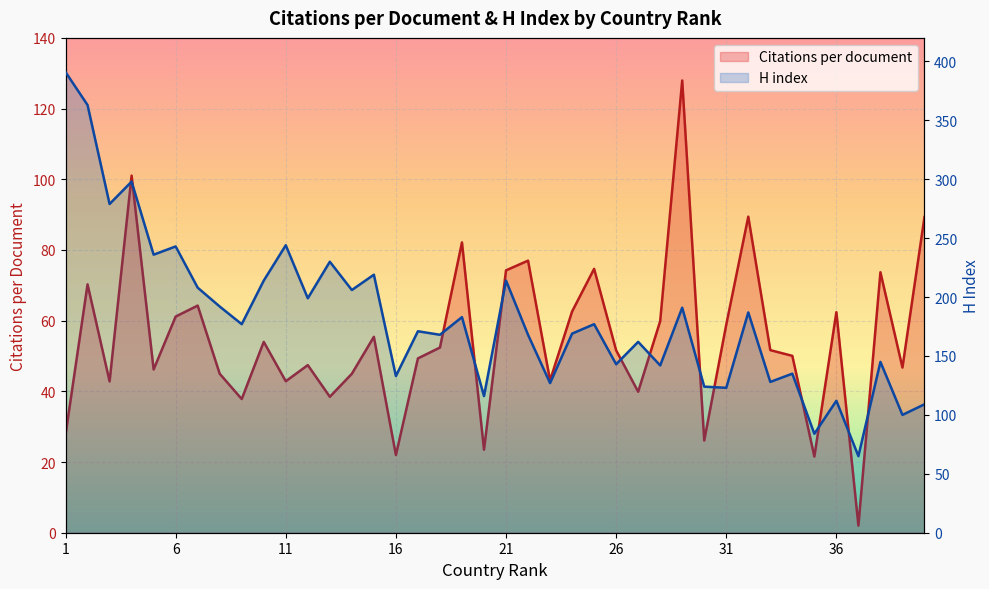

Between 4 and 13, which series saw the biggest shift?

H index